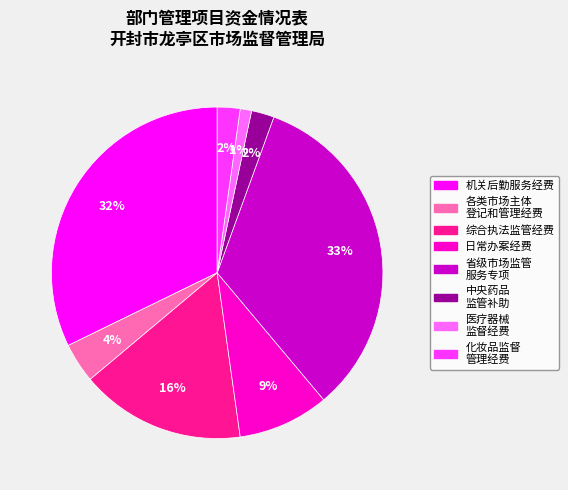

Is there any slice that represents more than half of the pie?

No